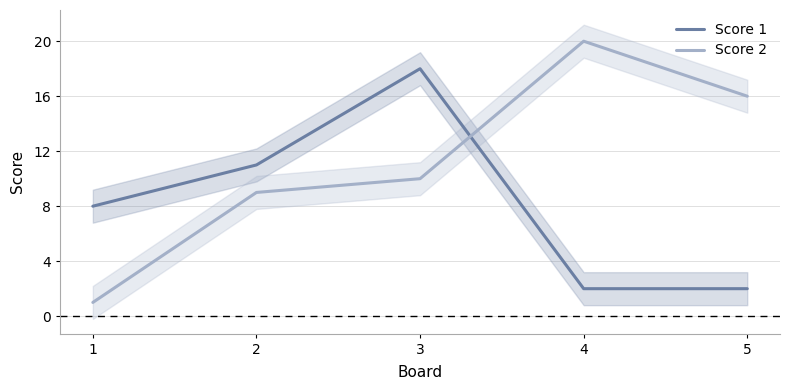

What is the lowest value of the Score 1 series?

2